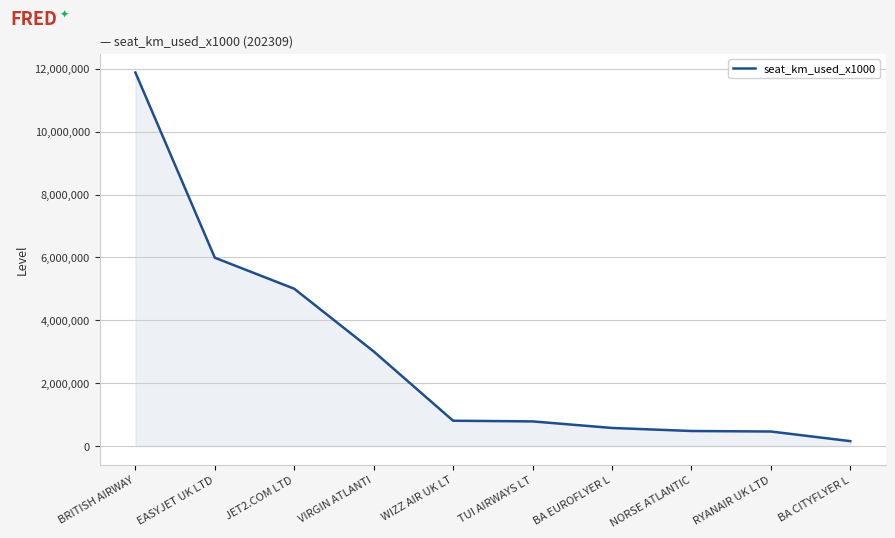

What is the difference between the second highest and minimum values?

5836572